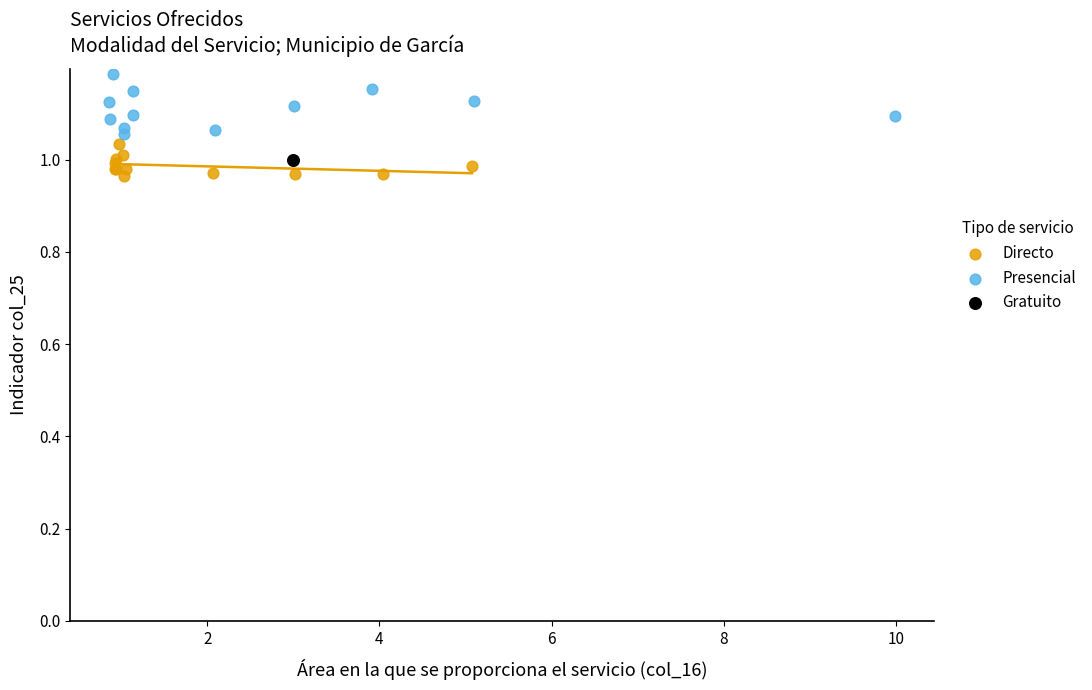

Which series contains the highest Y value?

Presencial